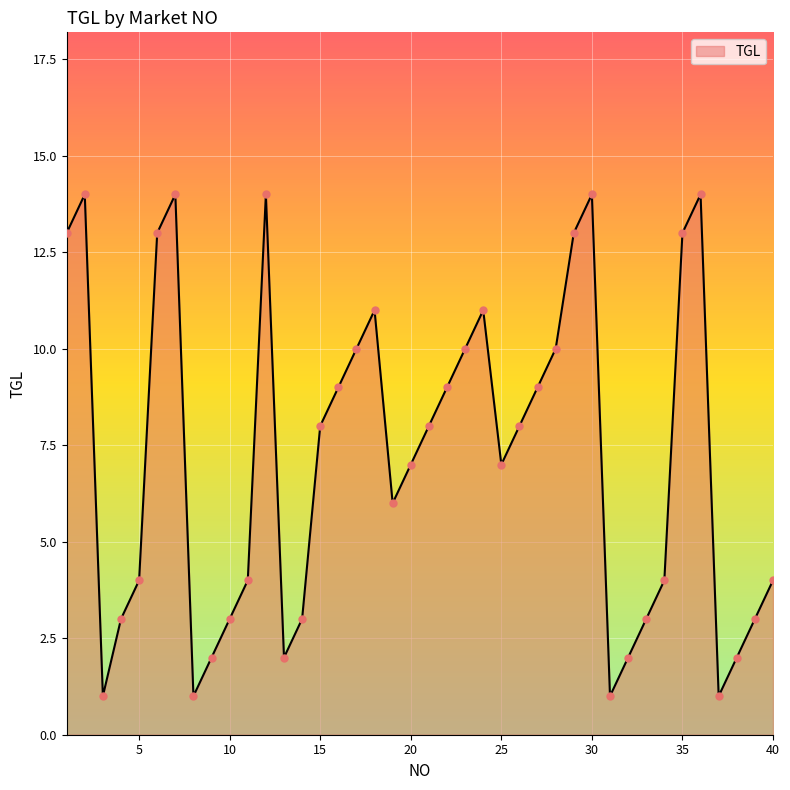

What is the difference between the maximum and minimum values?

13